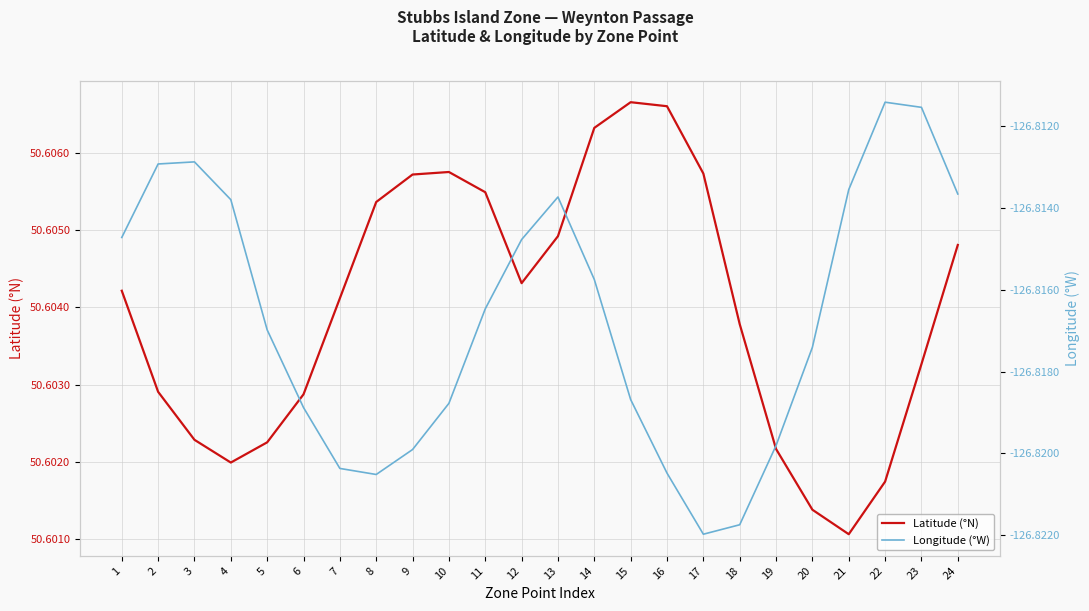

Read the Longitude (°W) value at 4.

-126.8